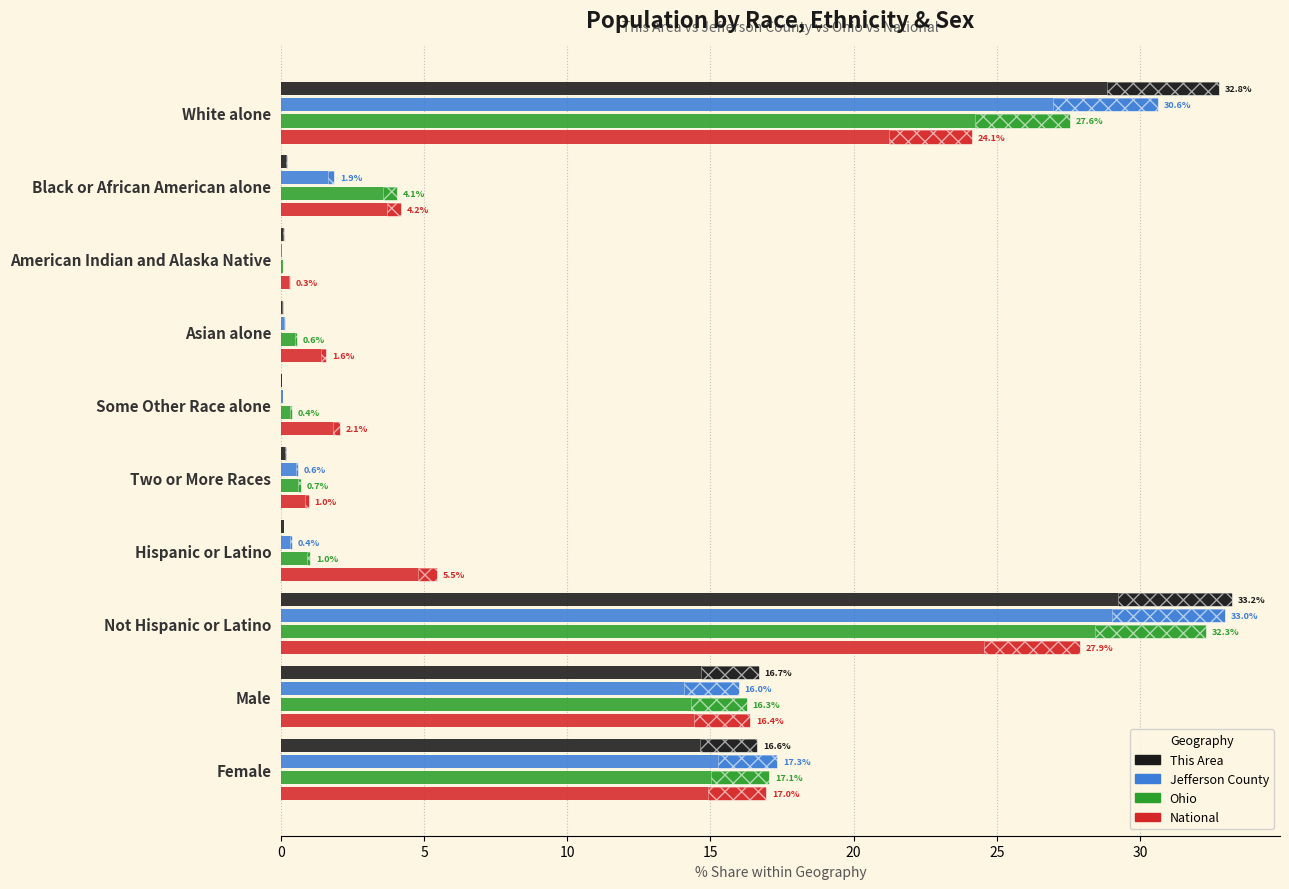

Is it true that Jefferson County equals 3.2 at Black or African American alone?

False